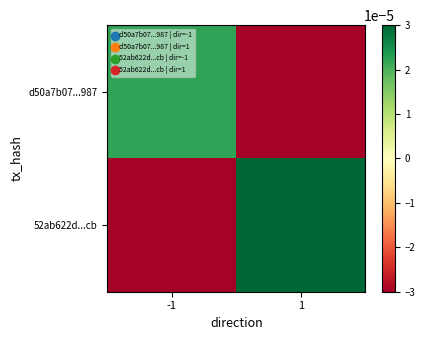

Rank the series at 1 from lowest to highest value.

d50a7b07...987, 52ab622d...cb